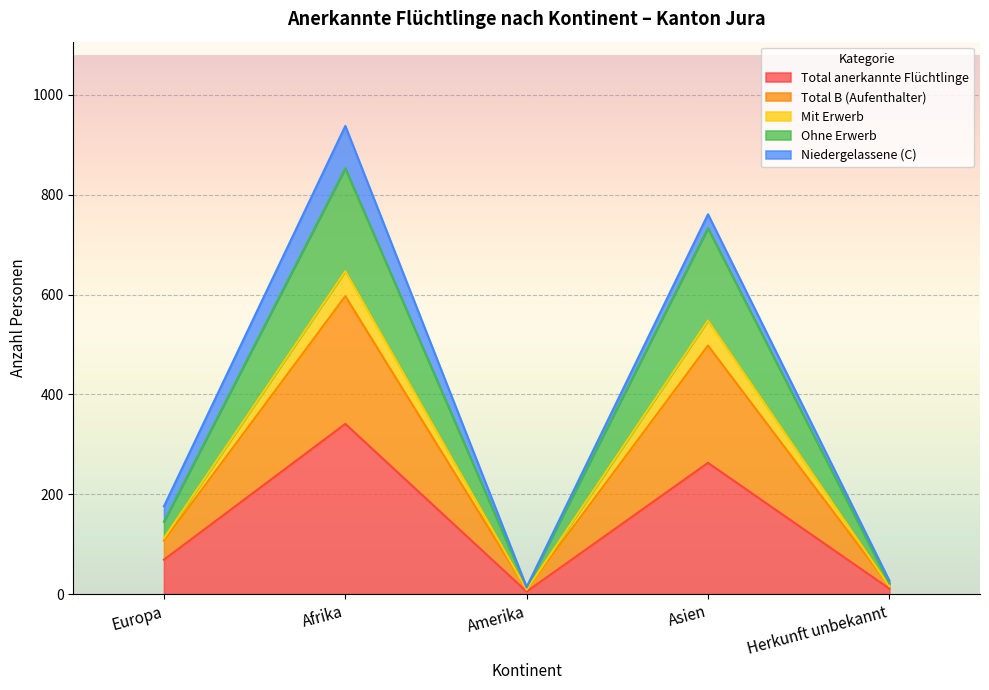

Where is Total anerkannte Flüchtlinge nearest to the value 173?

Asien